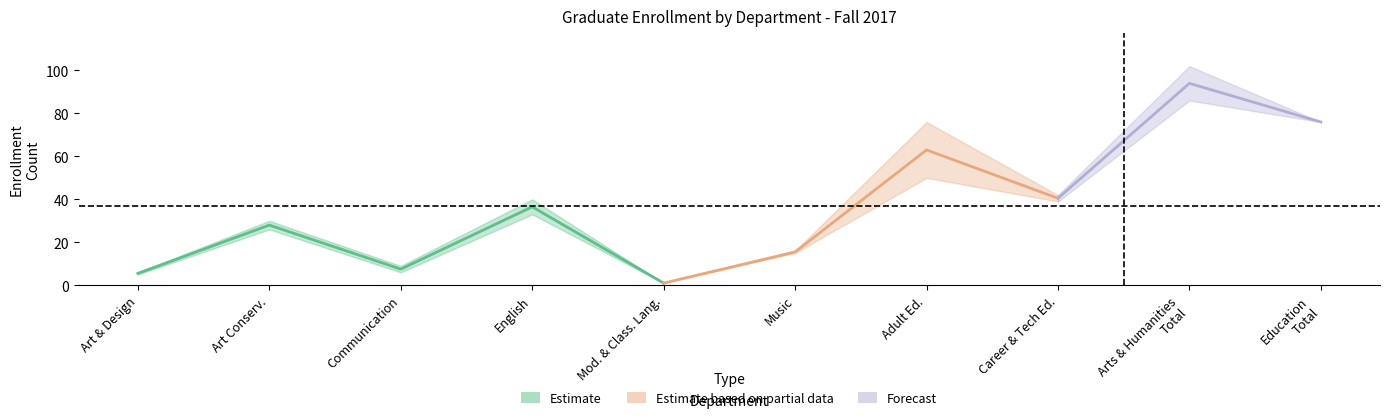

Does the chart display data point markers on the line(s)?

No